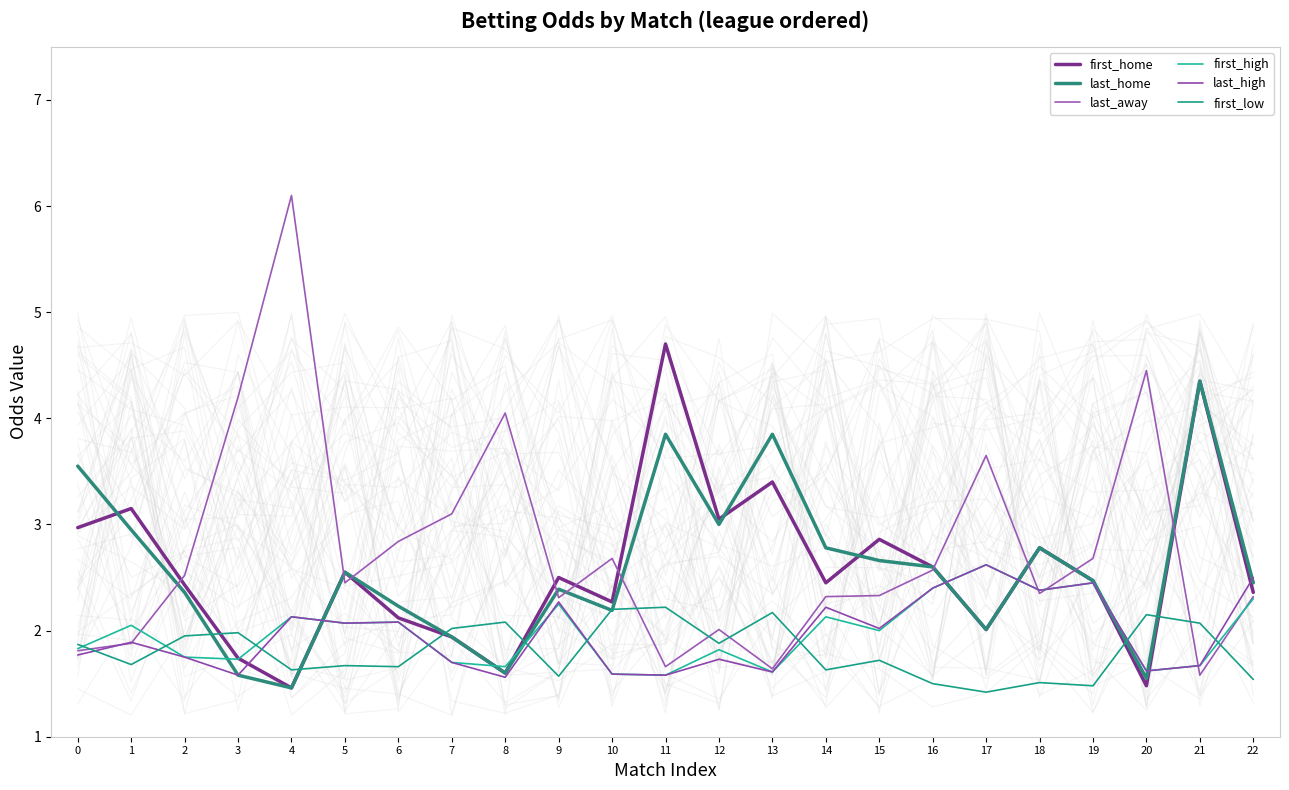

At 20, list the series in order from smallest to largest.

first_home, last_home, first_high, last_high, first_low, last_away